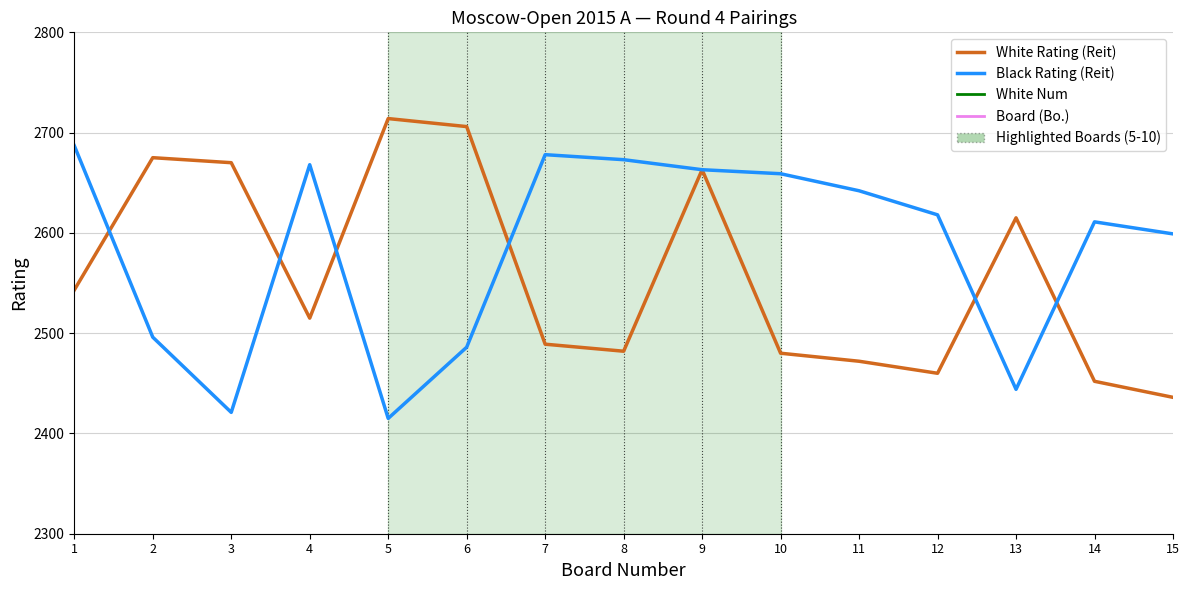

Is it true that Board (Bo.) equals 5 at 12?

False